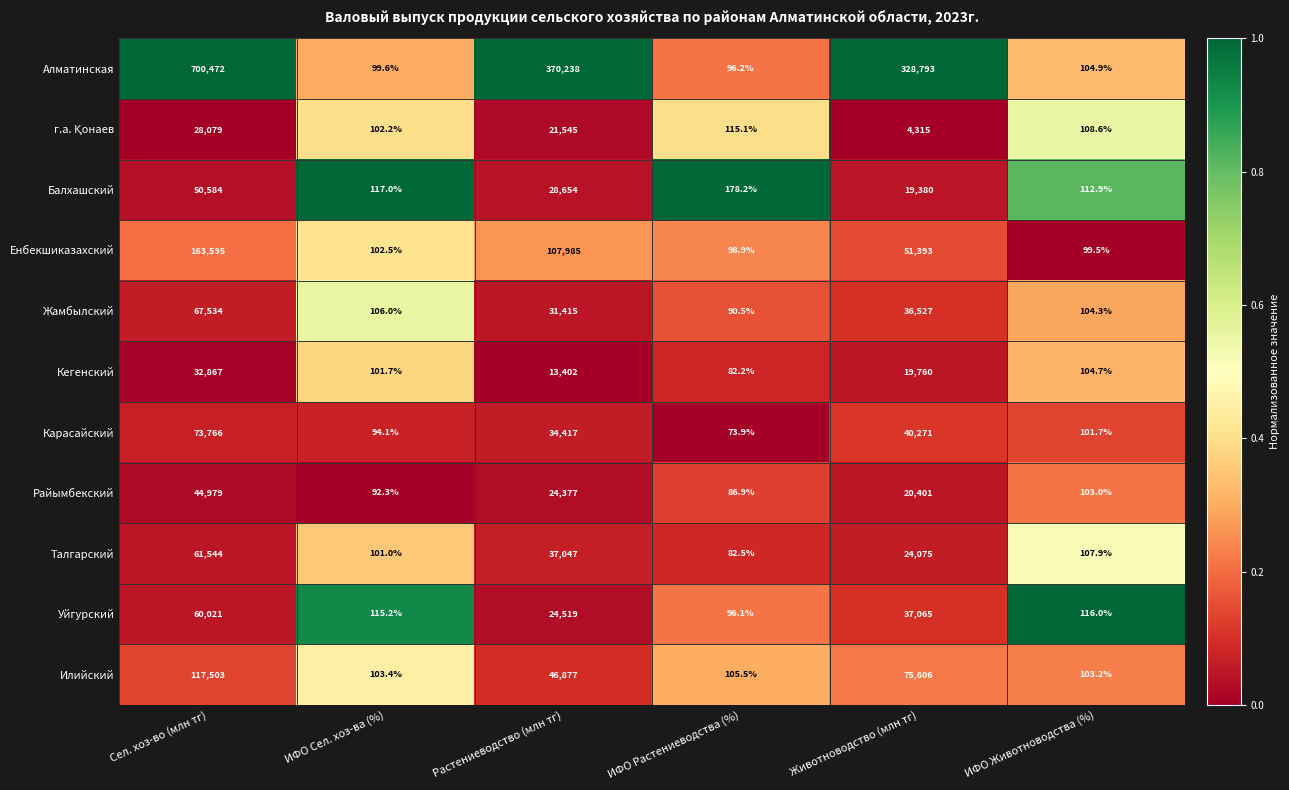

Which series has the largest total across all categories?

Алматинская